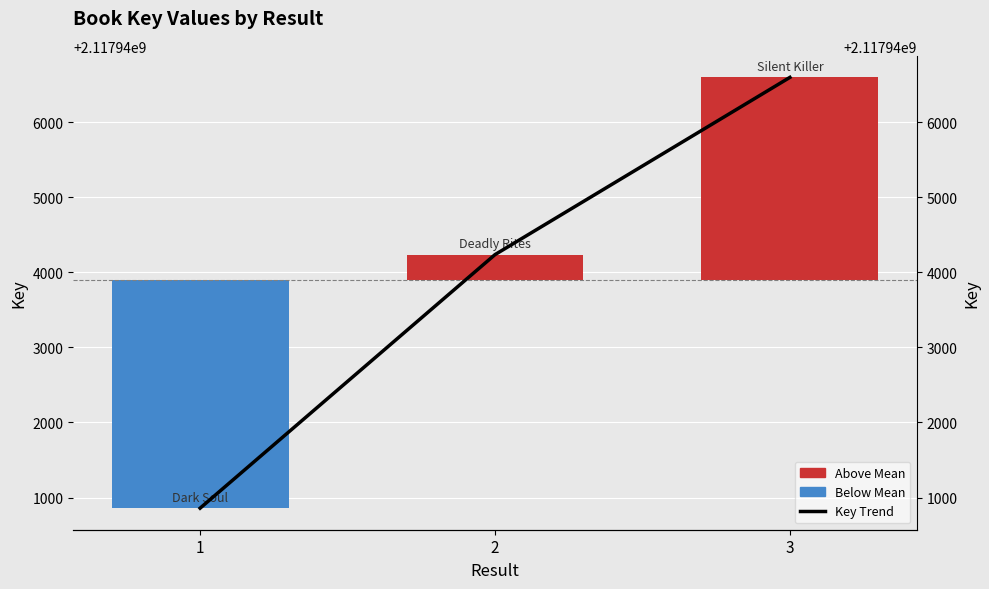

What value does the Key Trend series have at 3?

2117946595.0